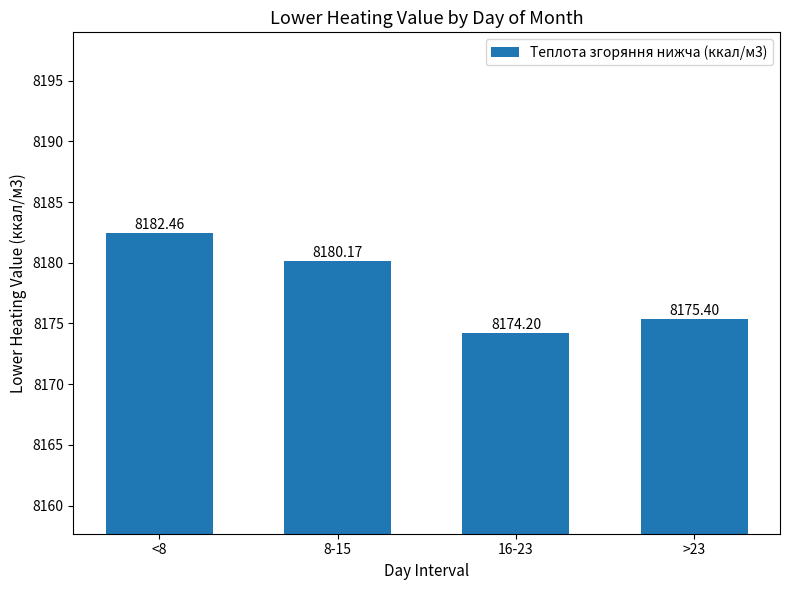

True or false: the data shows 8182.5 at <8.

True